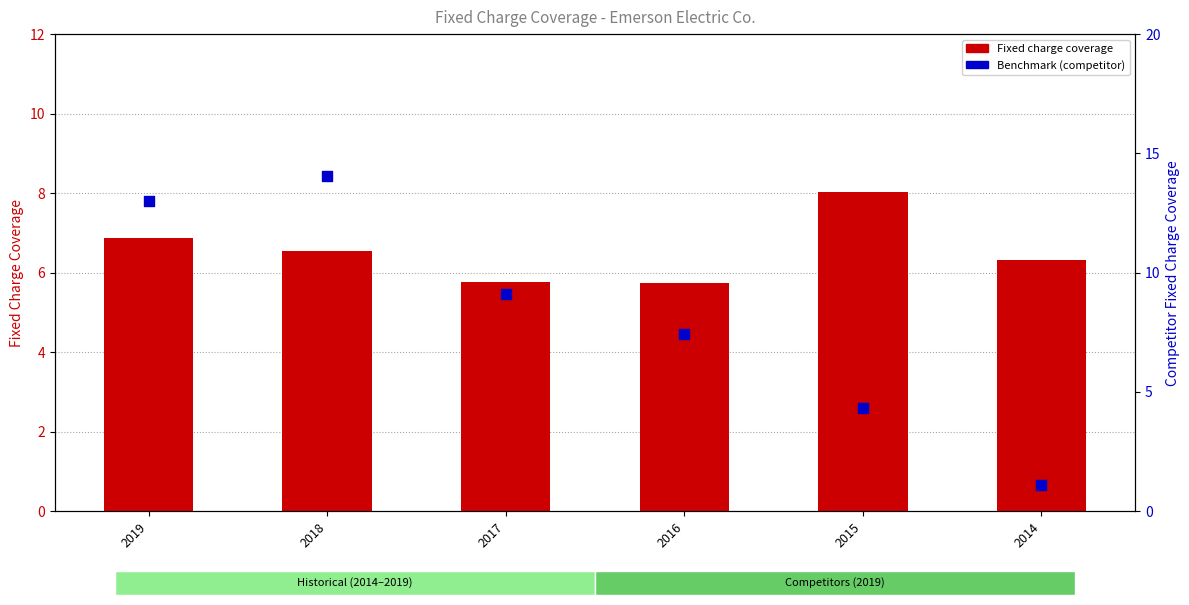

Which series reaches the minimum Y coordinate?

Benchmark (competitor max)